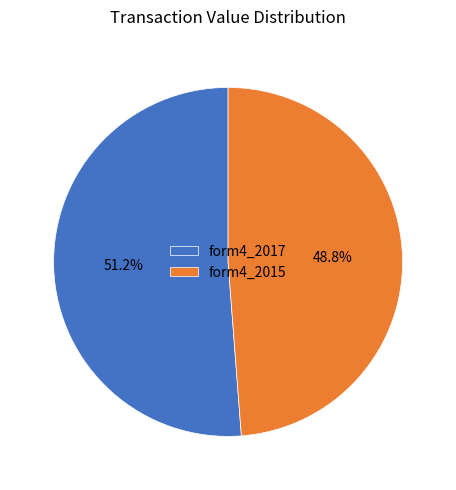

Combined, what portion of the pie is form4_2017 and form4_2015?

100.0%